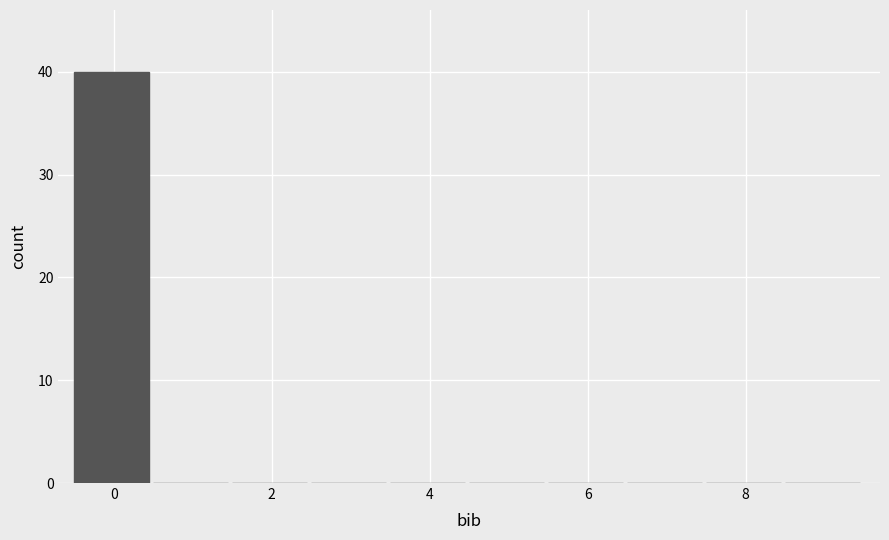

How tall is the bar that spans -0.5 to 0.5 on the x-axis? Neither the bar edges nor the heights are printed on the chart, so give them approximately, as read against the axes.

40